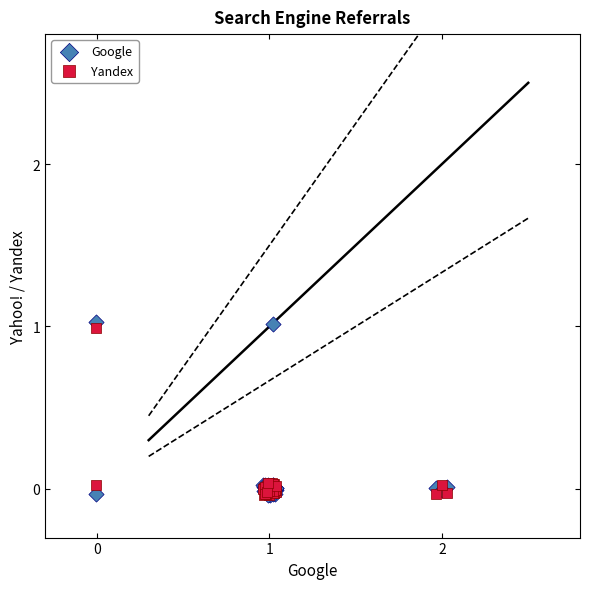

What are all the series names shown in the legend?

Google, Yandex